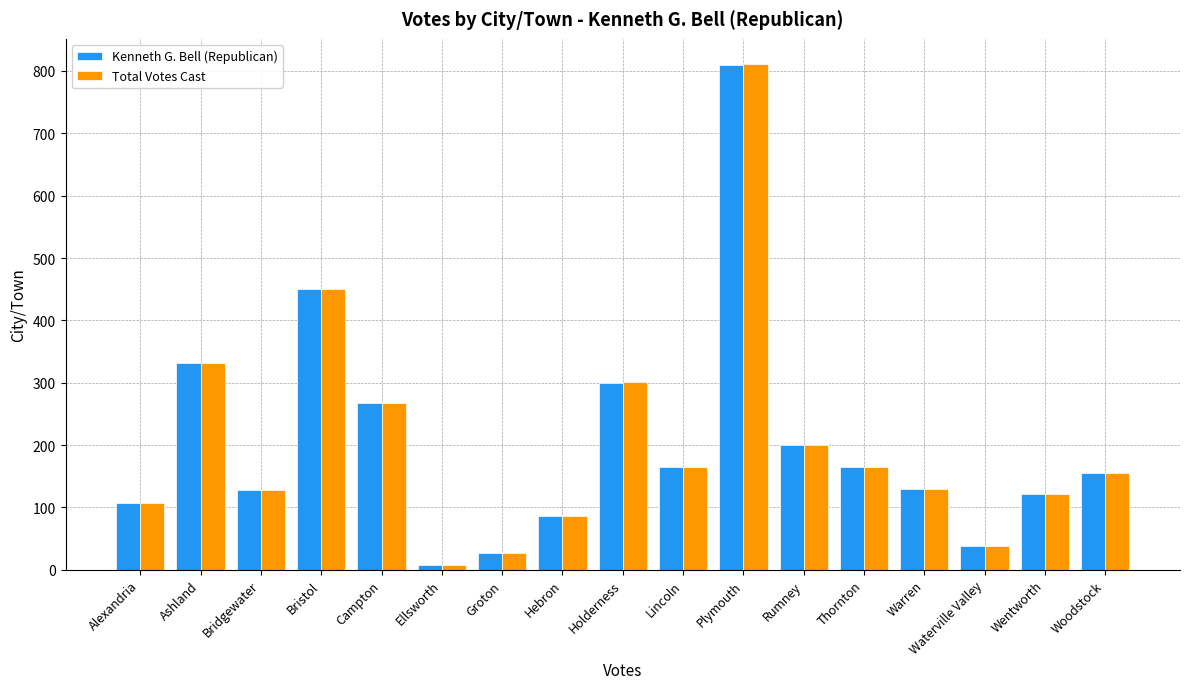

What is the sum of all Kenneth G. Bell (Republican) values?

3487